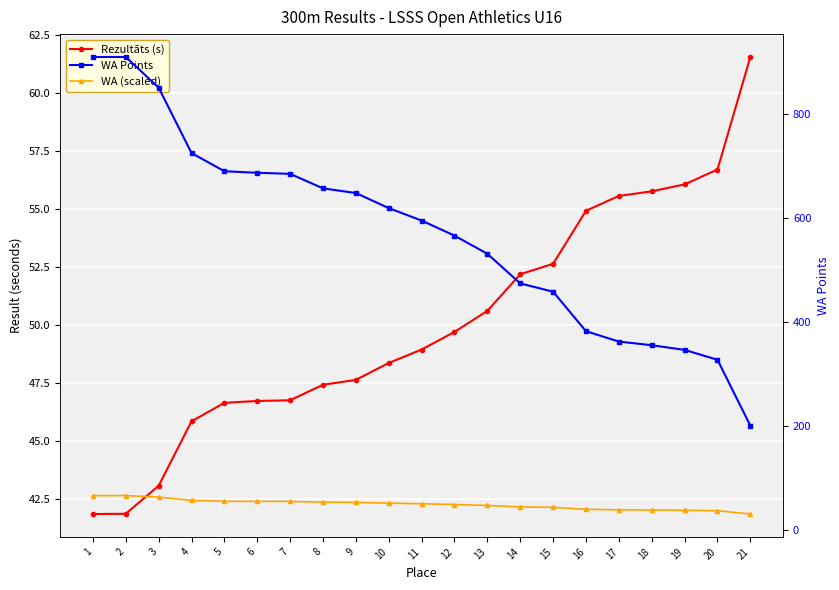

How many categories are shown in the chart?

21